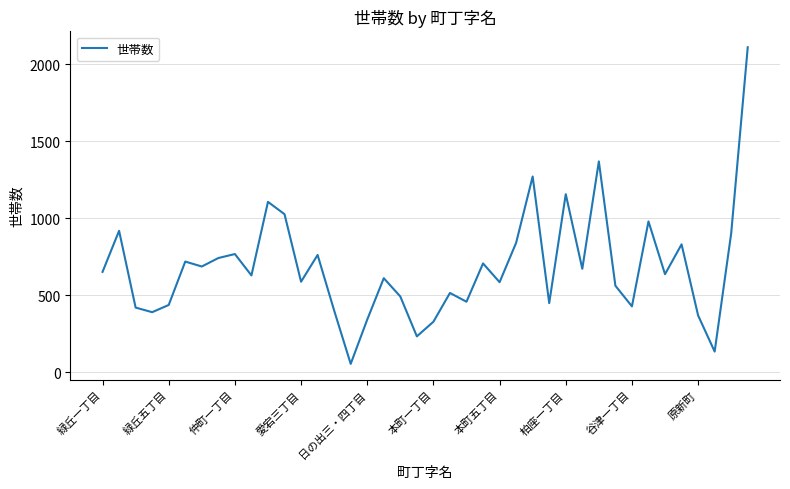

What is the difference between the maximum and minimum values?

2058